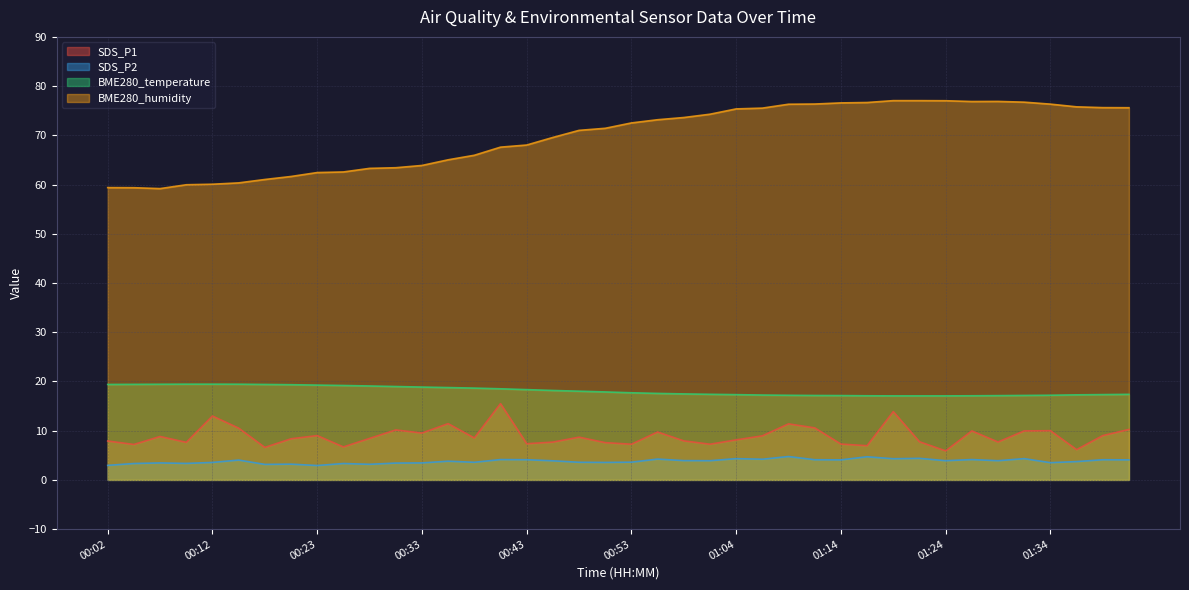

Which series has the widest spread of values?

BME280_humidity